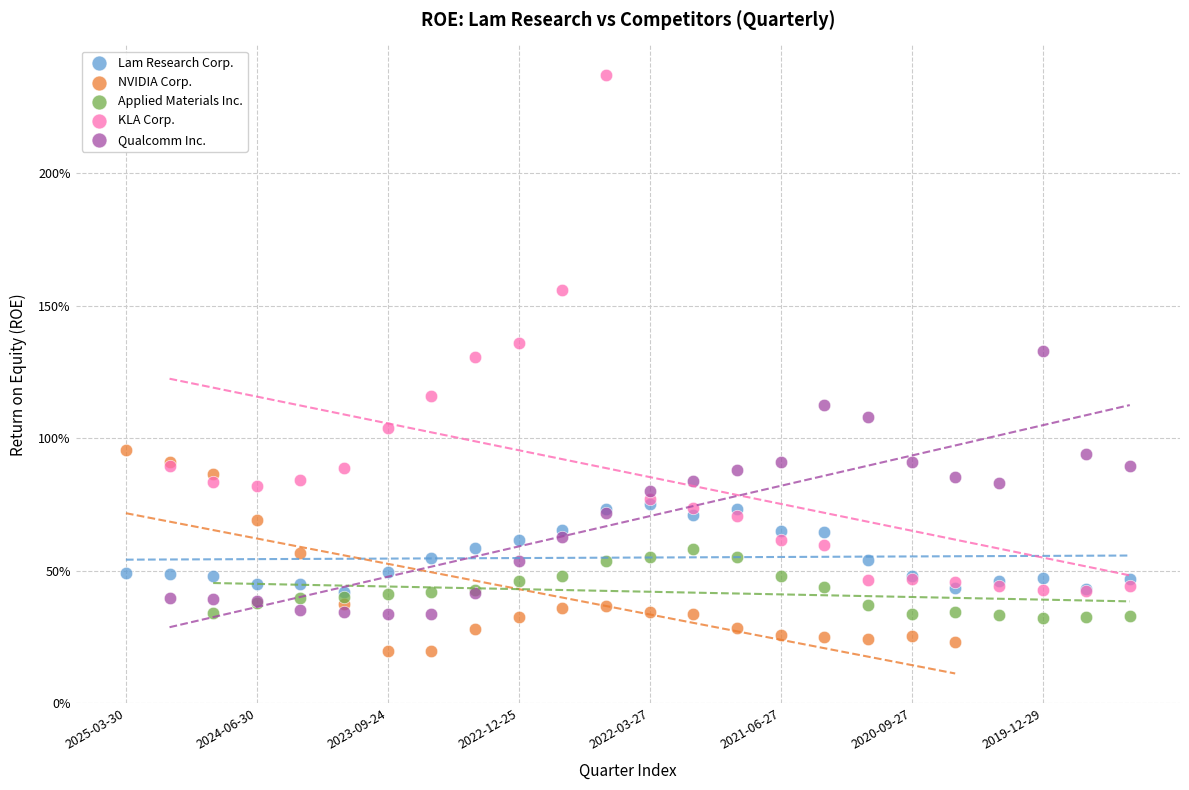

What are all the series names shown in the legend?

Lam Research Corp., NVIDIA Corp., Applied Materials Inc., KLA Corp., Qualcomm Inc.